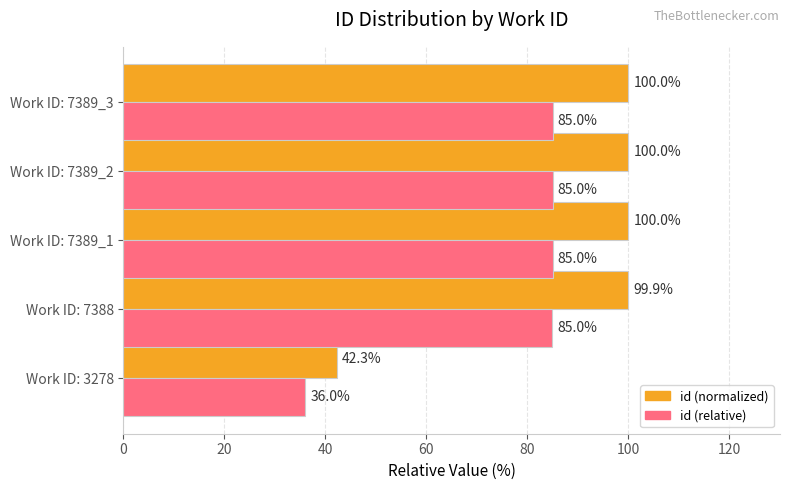

Is it true that id (relative) equals 19.7 at Work ID: 7388?

False